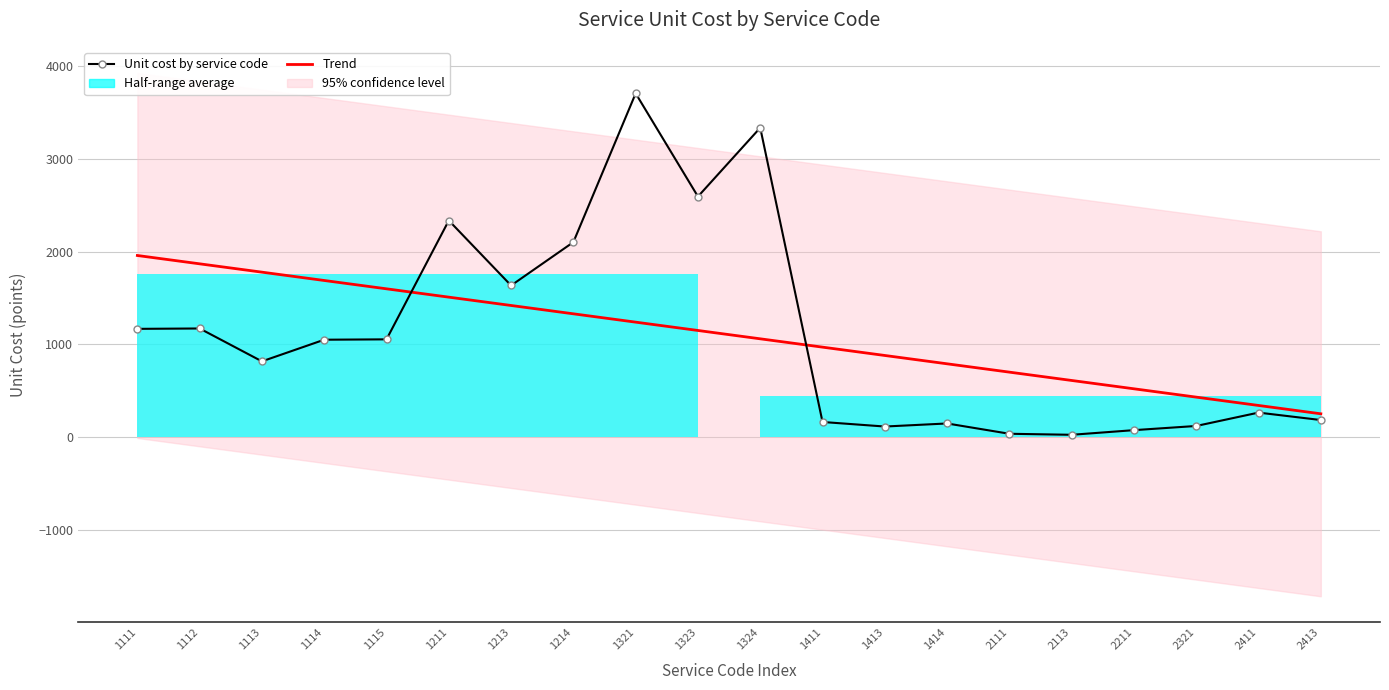

At which category is the sum across all series the highest?

1321